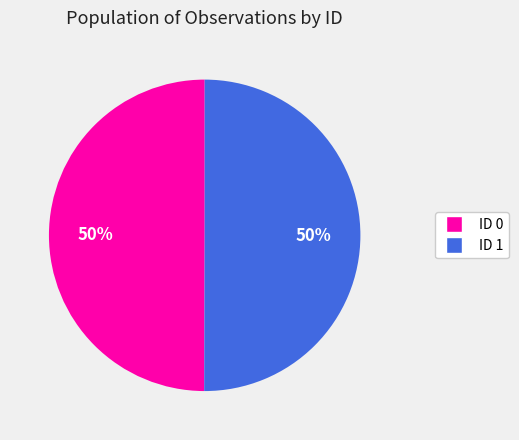

To the nearest percent, what is the average slice percentage?

50%